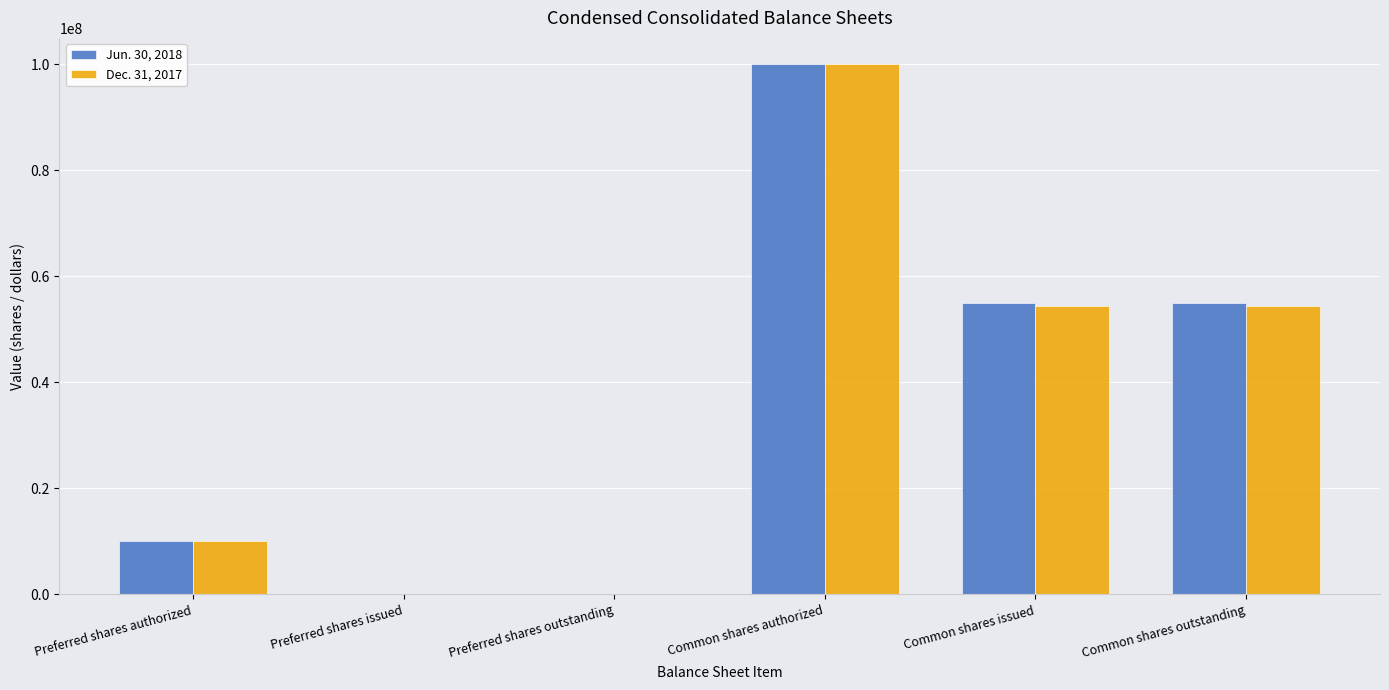

What is the difference between the Dec. 31, 2017 values at Common shares outstanding and Preferred shares outstanding?

54464039